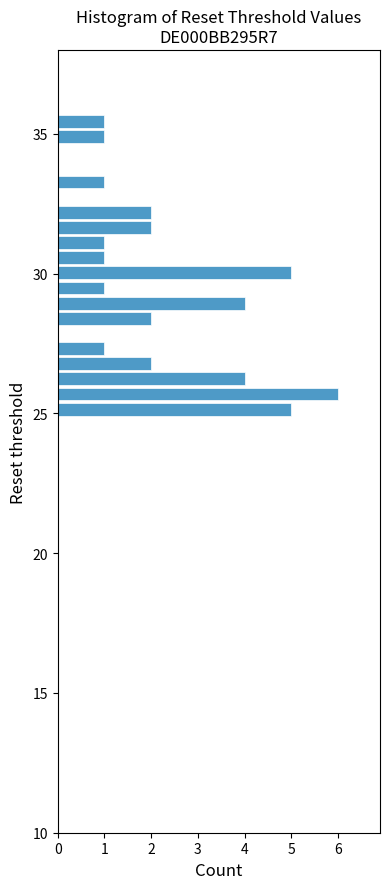

Read against the y-axis, roughly where is the centre of the longest bar?

25.5